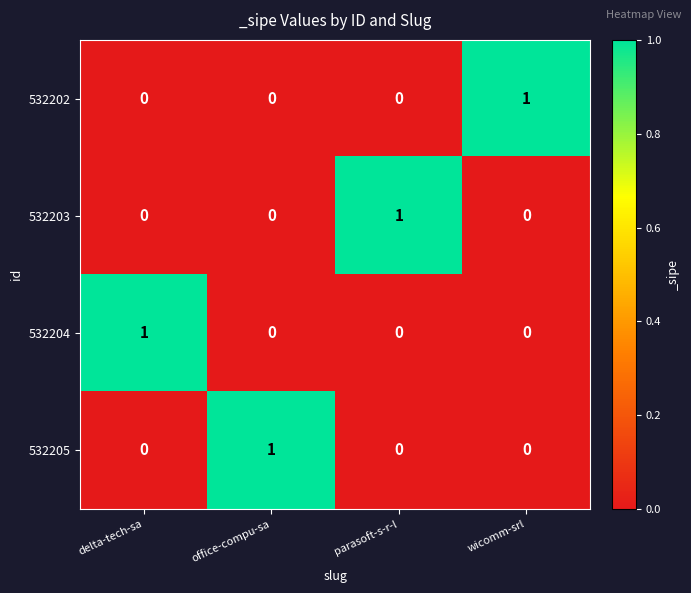

Count the 532203 values in the range 0 to 1.

4